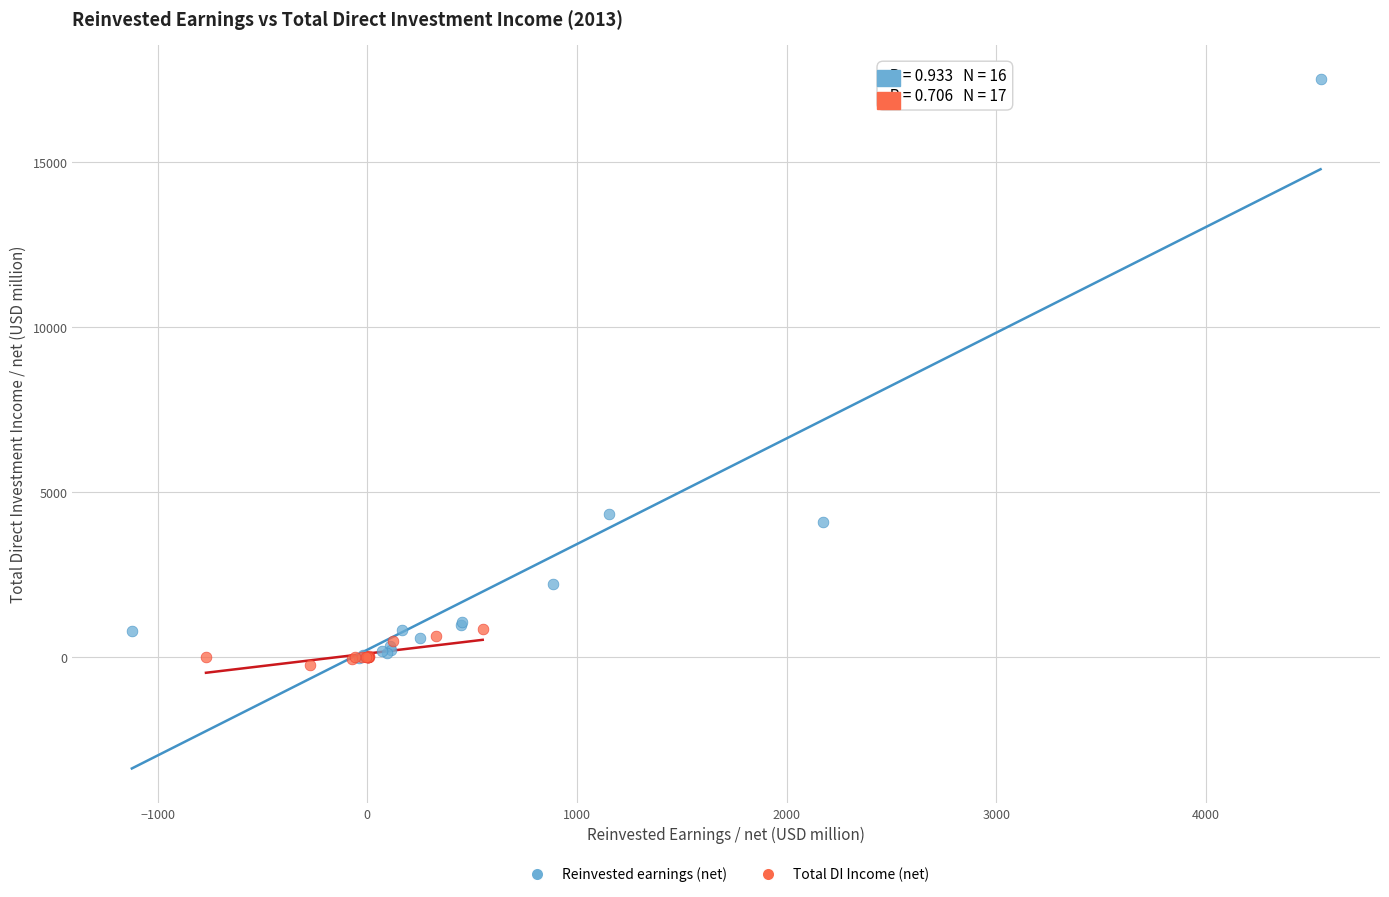

Which series reaches the maximum Y coordinate?

Reinvested earnings (net)